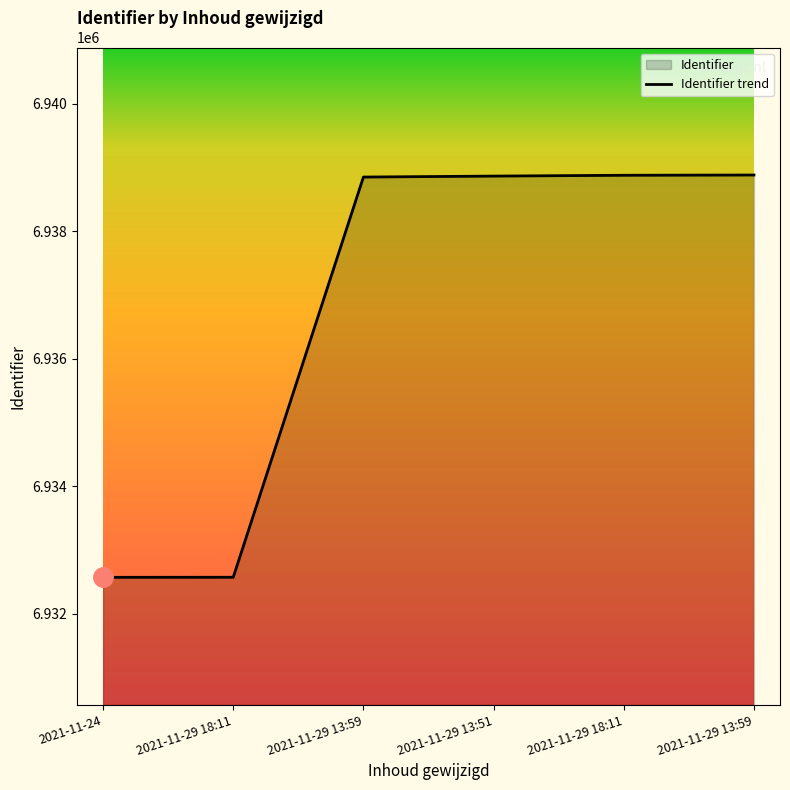

What is the label of the 6th point from the left?

2021-11-29 13:59